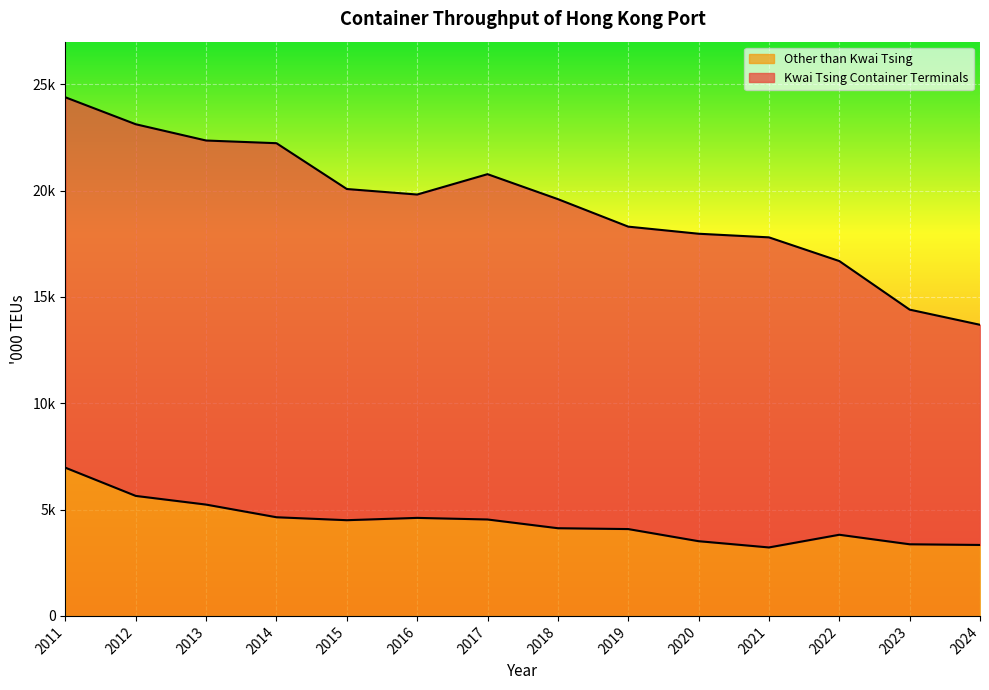

Reading left to right, extract all data points from this chart.

2011=6968	2012=5642	2013=5234	2014=4639	2015=4500	2016=4609	2017=4534	2018=4123	2019=4083	2020=3513	2021=3219	2022=3816	2023=3368	2024=3336